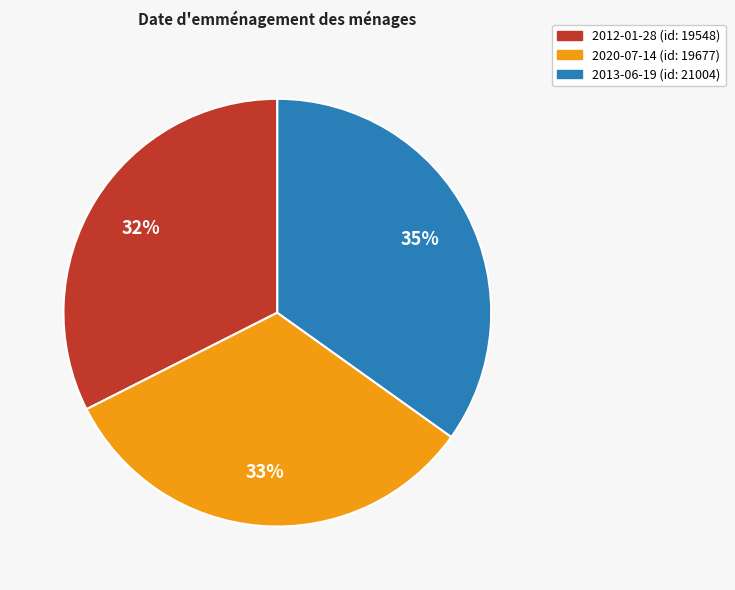

What percentage is the 2012-01-28 slice, to the nearest percent?

32%